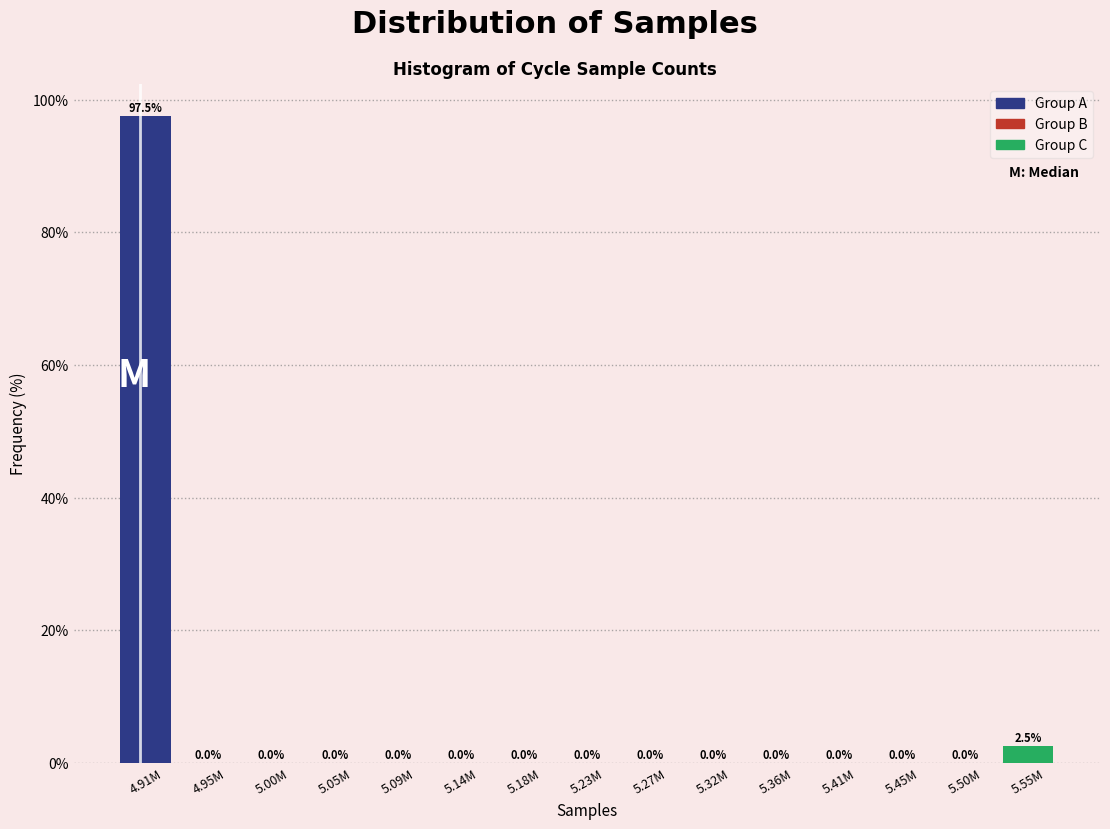

Reading right to left, list all the values displayed in this chart.

5.55M=2.5	5.50M=0.0	5.45M=0.0	5.41M=0.0	5.36M=0.0	5.32M=0.0	5.27M=0.0	5.23M=0.0	5.18M=0.0	5.14M=0.0	5.09M=0.0	5.05M=0.0	5.00M=0.0	4.95M=0.0	4.91M=97.5